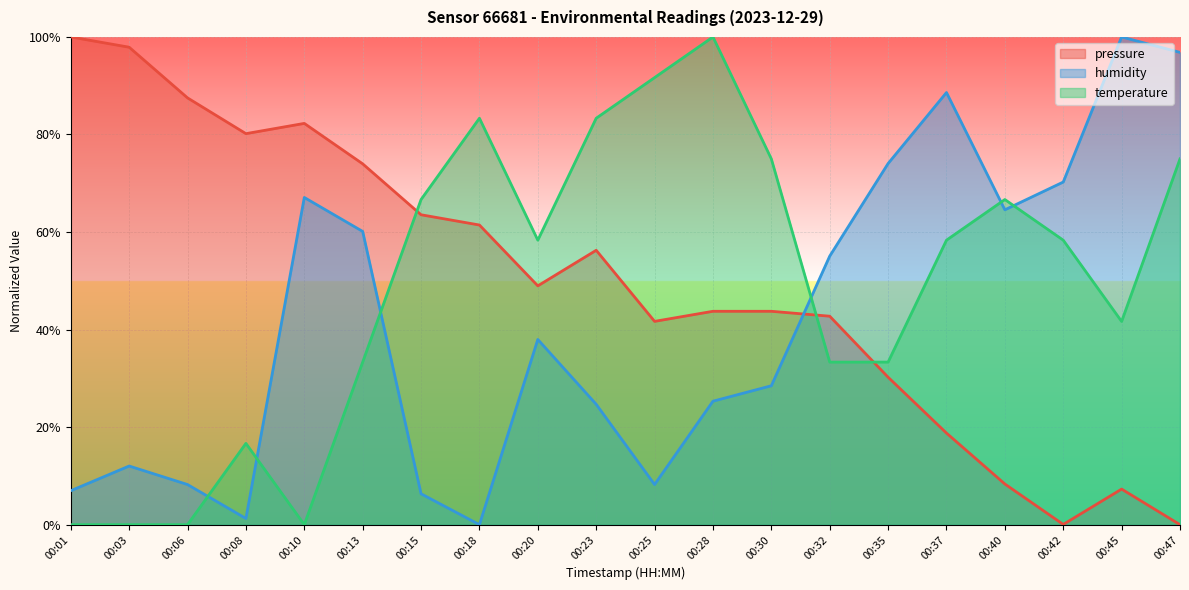

Which series has the largest total across all categories?

pressure